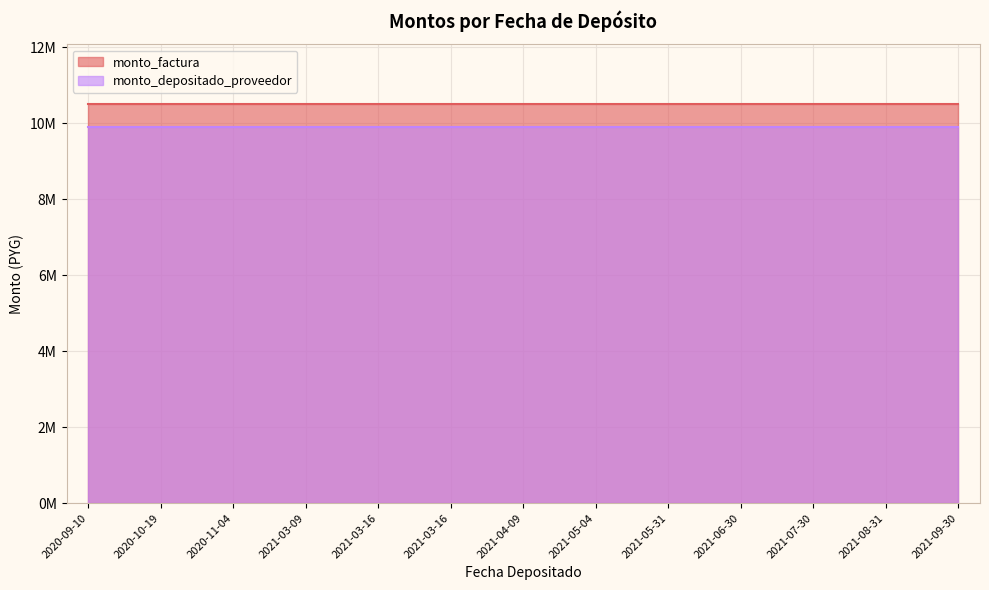

What is the lowest value of the monto_depositado_proveedor series?

9890236